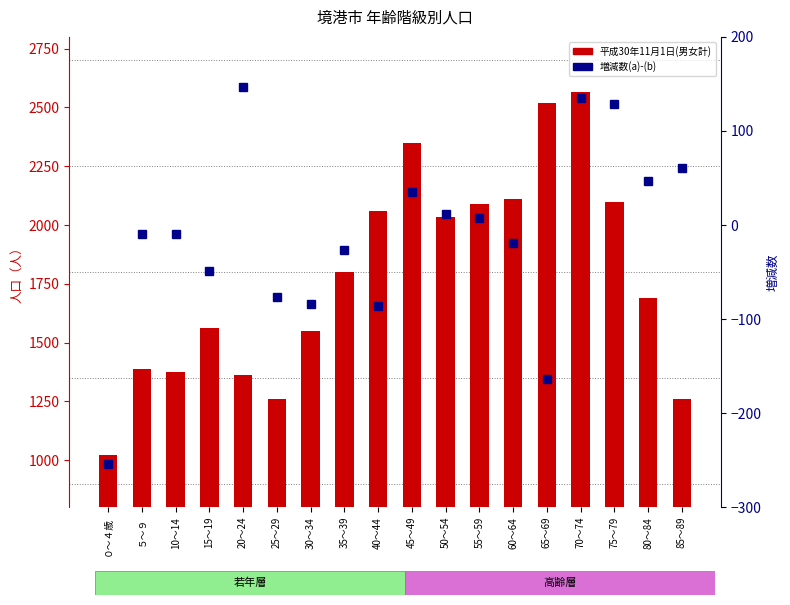

List the series in order of their overall mean, highest first.

平成30年11月1日(男女計), 増減数(a)-(b)